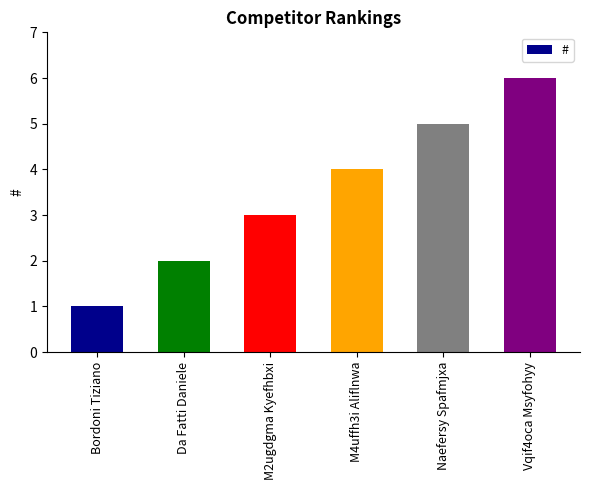

List the labels in order of value, largest first.

Vqif4oca Msyfohyy, Naefersy Spafmjxa, M4uffh3i Aliflnwa, M2ugdgma Kyefhbxi, Da Fatti Daniele, Bordoni Tiziano